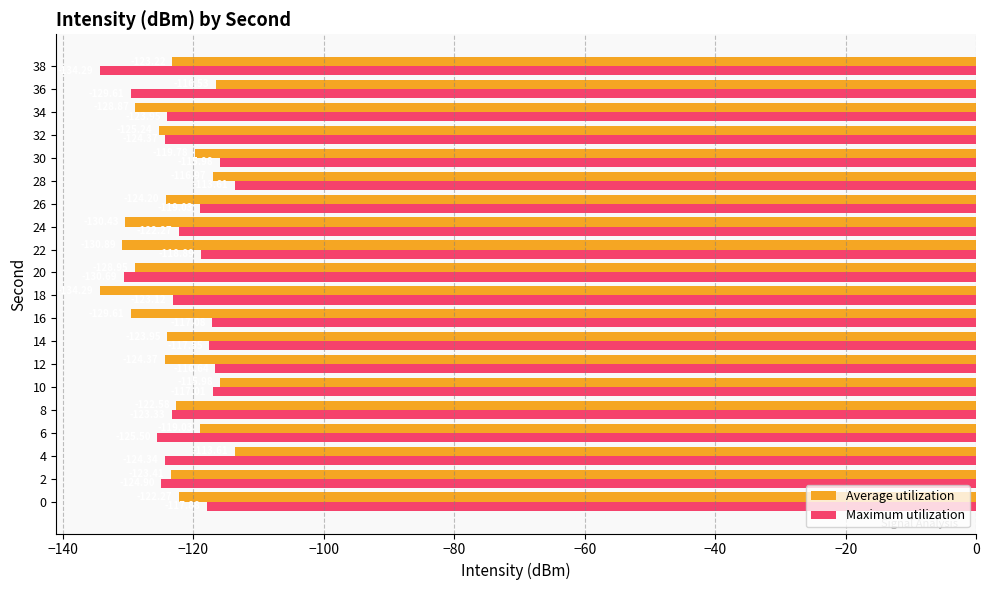

At which category is the sum across all series the highest?

28